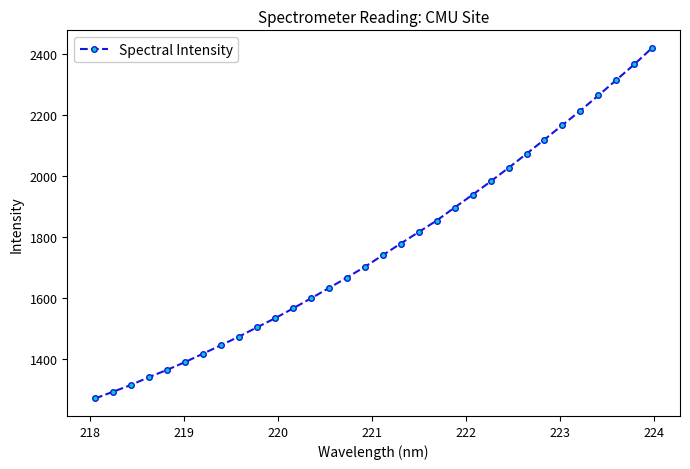

What is the value of the 24th point from the left?

2027.4